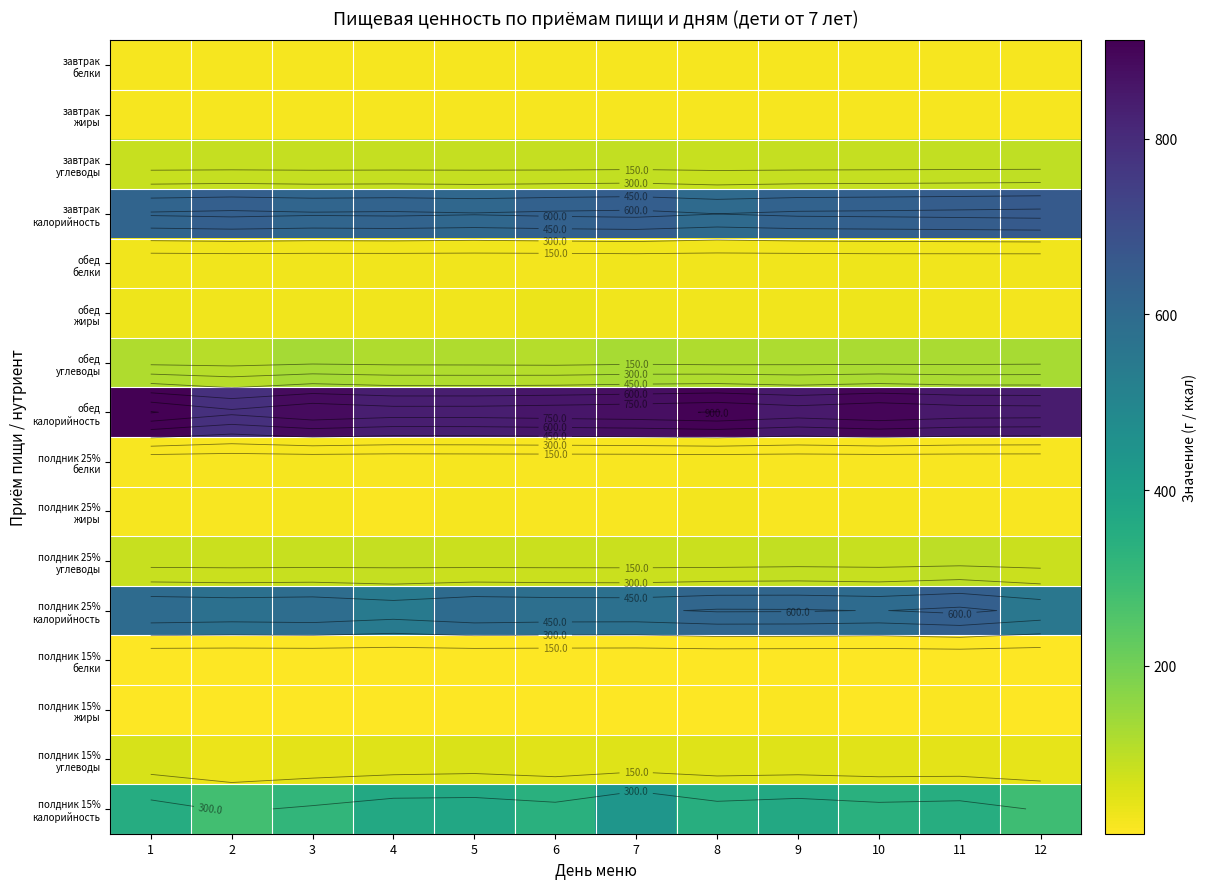

Rank the series by their maximum value, from highest to lowest.

обед калорийность, завтрак калорийность, полдник 25% калорийность, полдник 15% калорийность, обед углеводы, полдник 25% углеводы, завтрак углеводы, полдник 15% углеводы, обед жиры, обед белки, полдник 25% жиры, завтрак жиры, завтрак белки, полдник 25% белки, полдник 15% жиры, полдник 15% белки